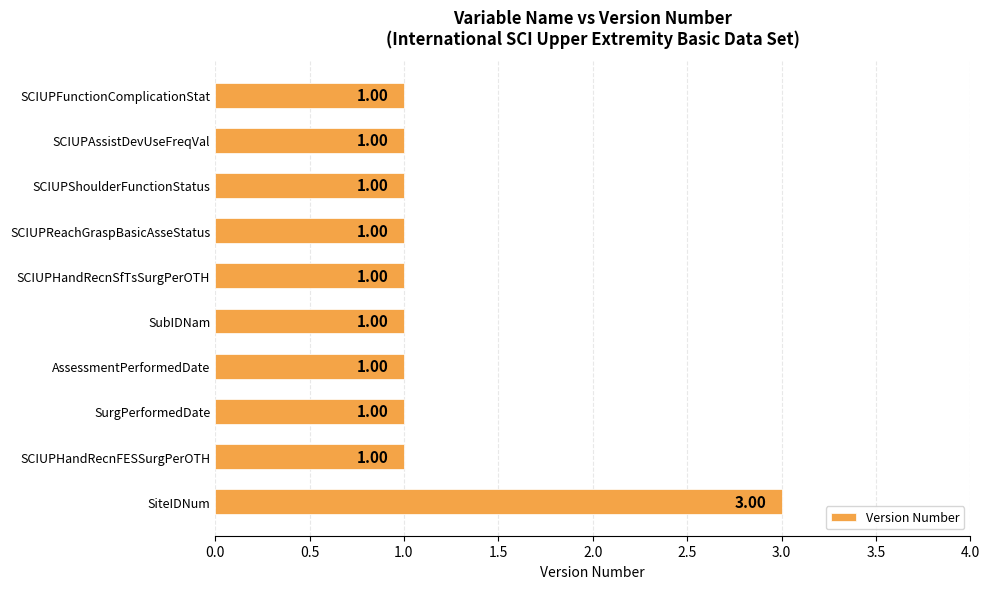

Which label corresponds to the largest value in the chart?

SiteIDNum